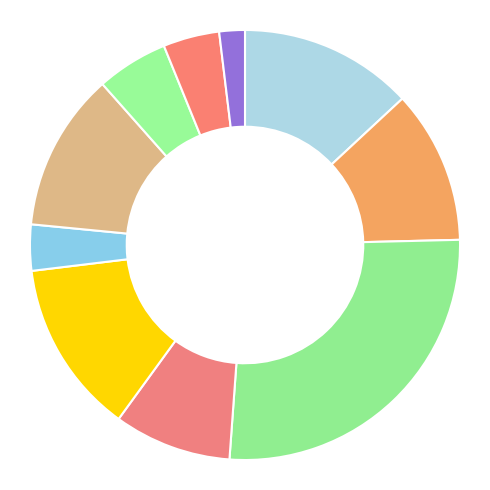

To the nearest percent, what is the difference between the largest and smallest slice percentages?

25%